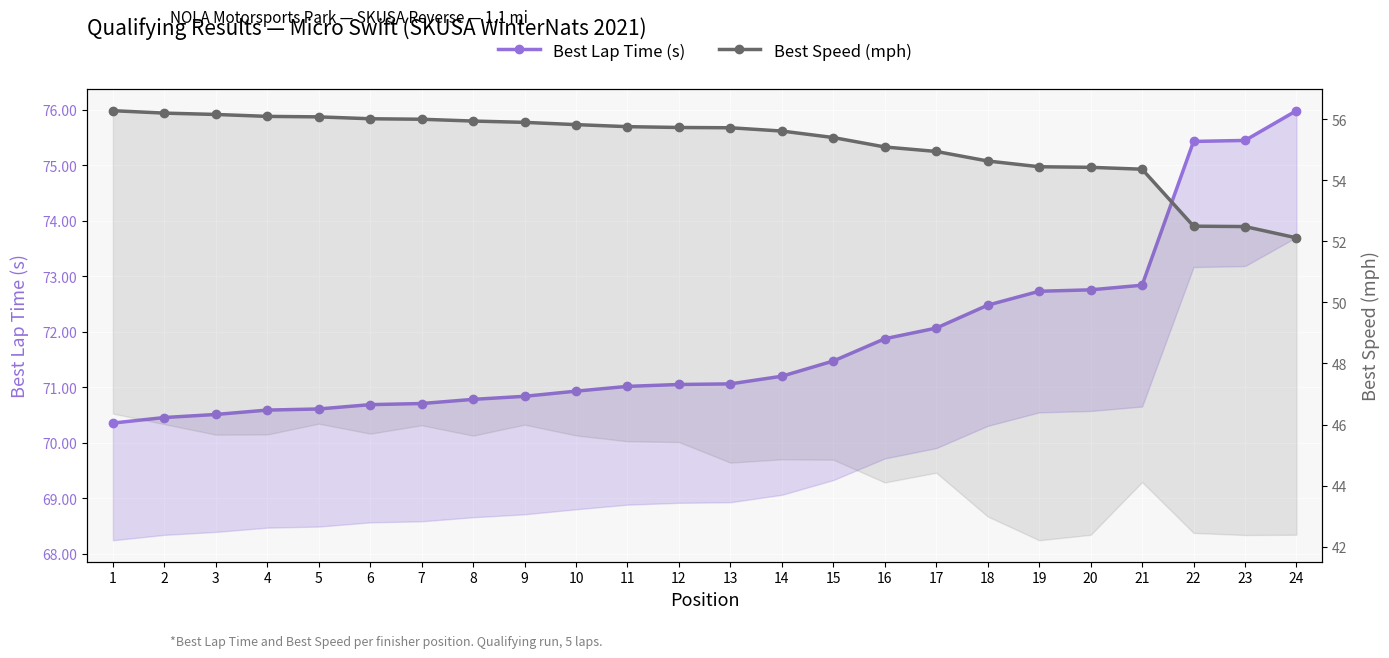

Does the chart display data point markers on the line(s)?

Yes